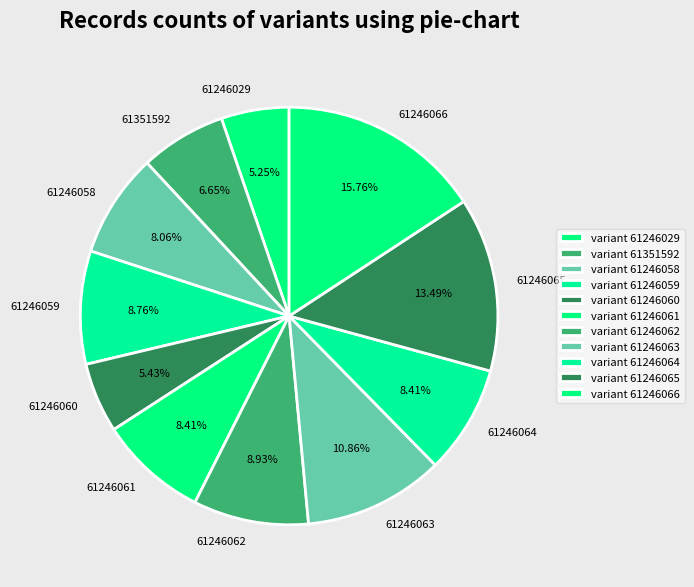

The 61246063 slice represents 11% of the pie. True or false?

True